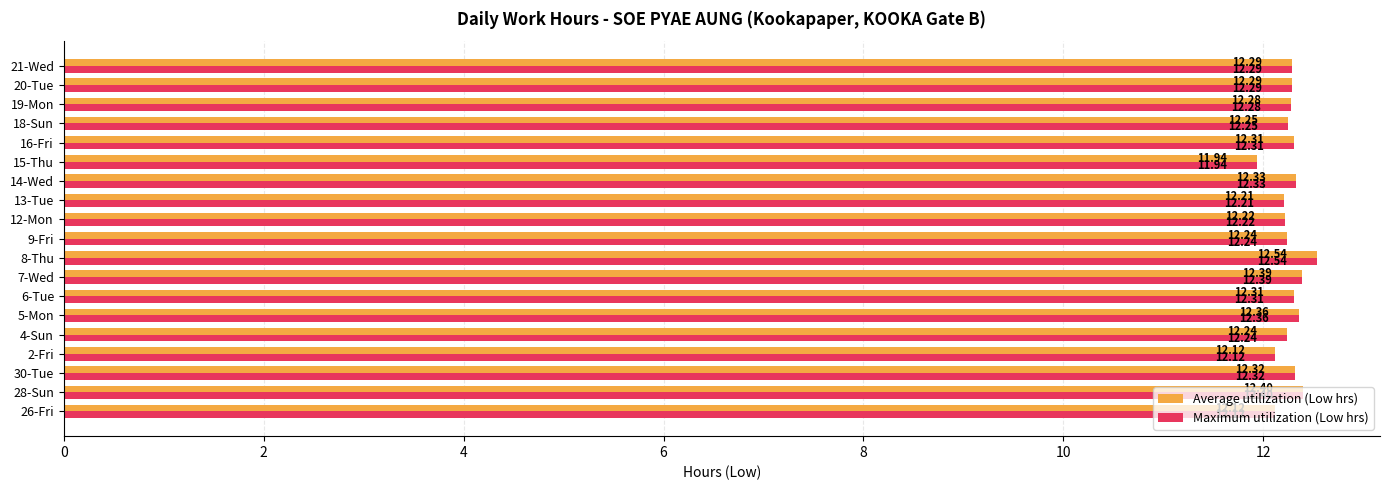

What is the lowest value of the Maximum utilization (Low hrs) series?

11.9